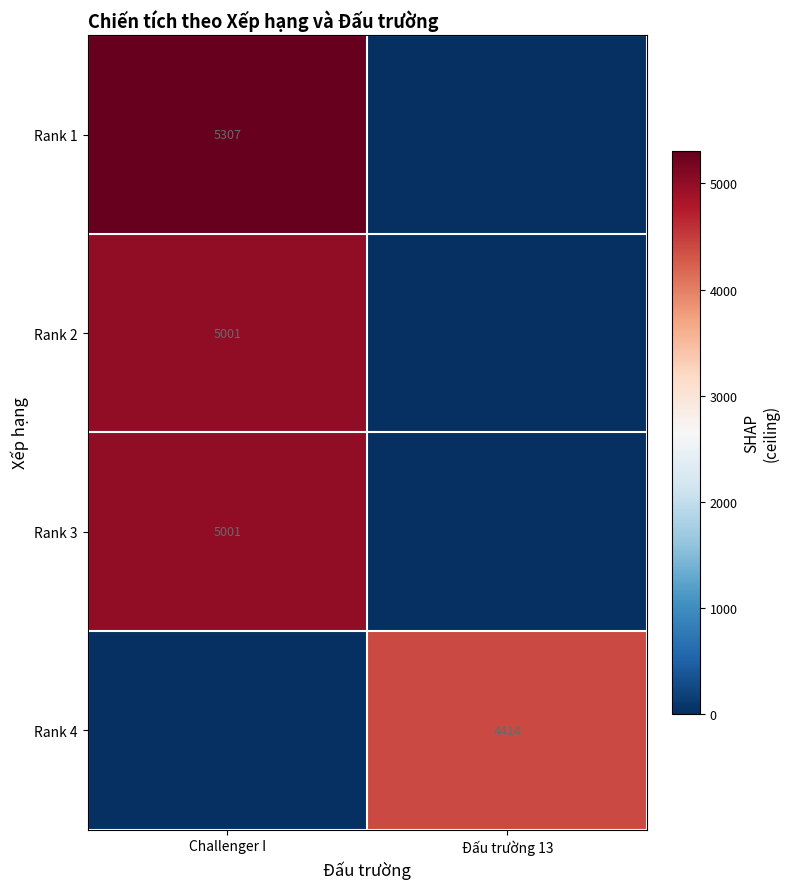

Is it true that Rank 3 equals 1626 at Challenger I?

False